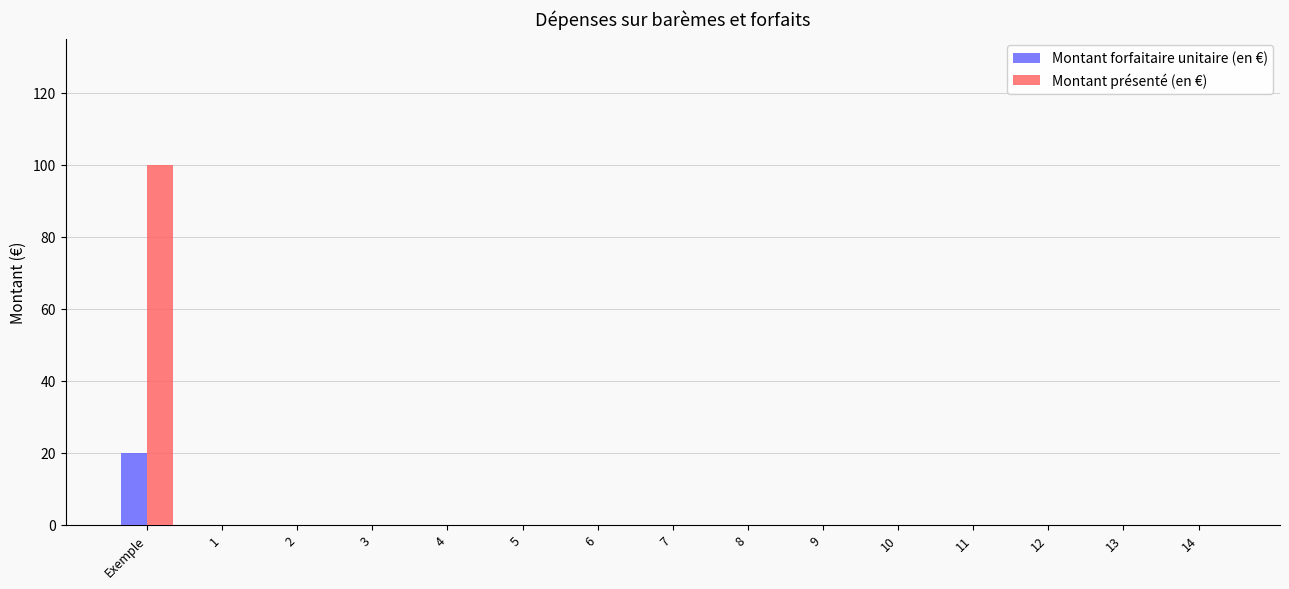

What is the maximum value for Montant forfaitaire unitaire (en €)?

20